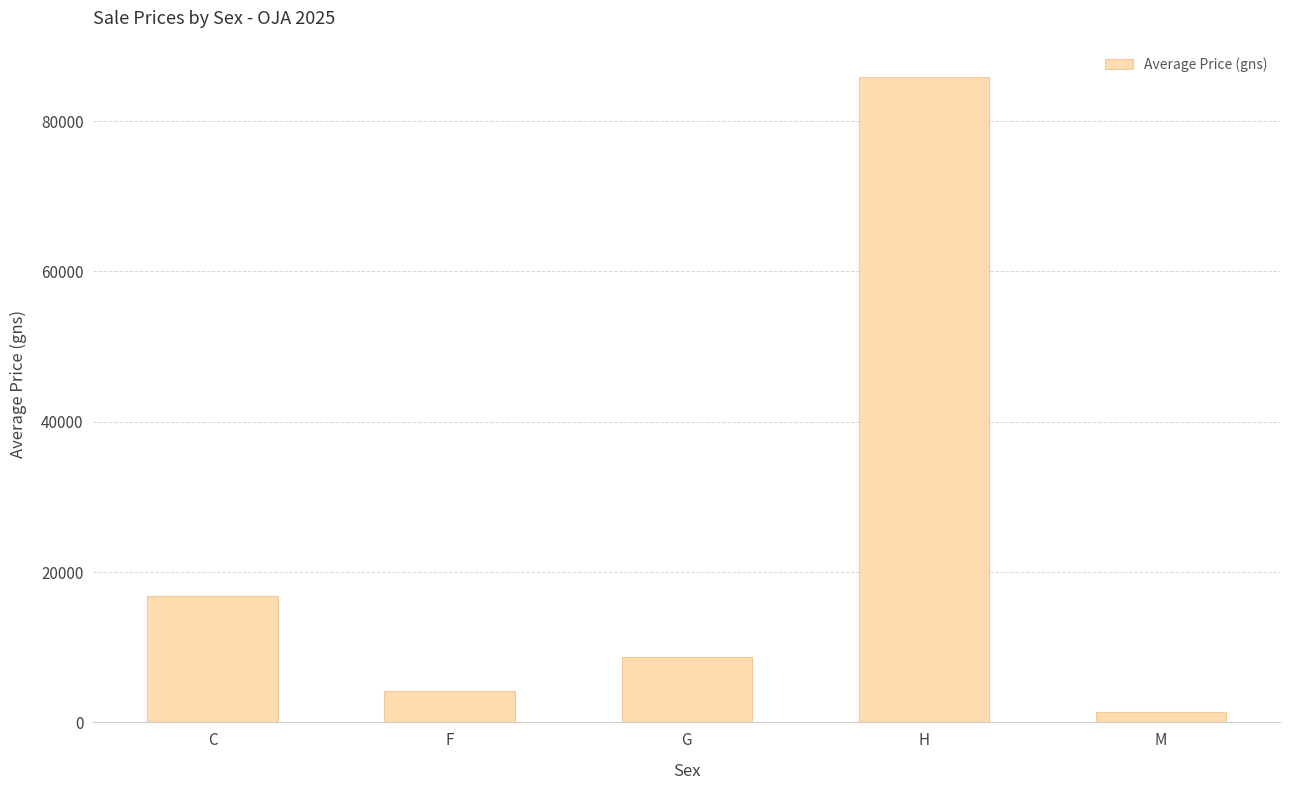

What is the value of the 2nd bar from the left?

4112.5